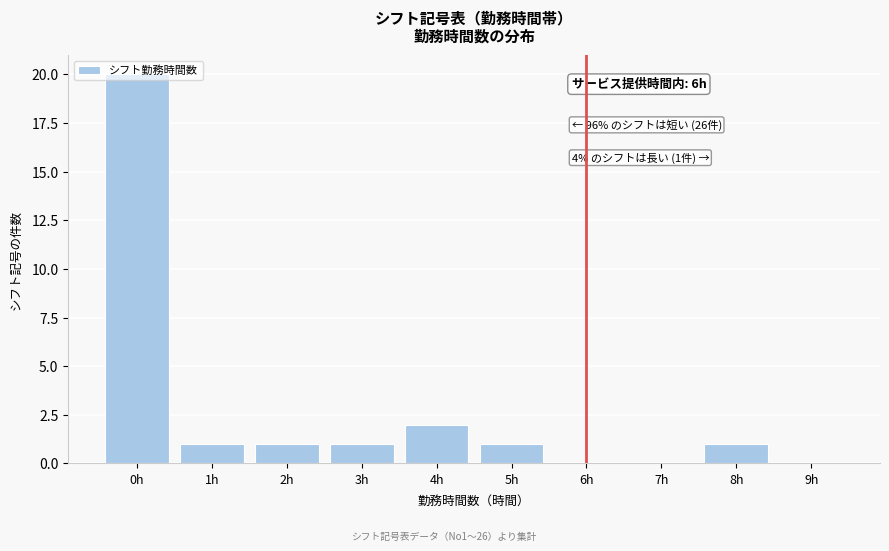

True or false: the data shows 1 at 2h.

True